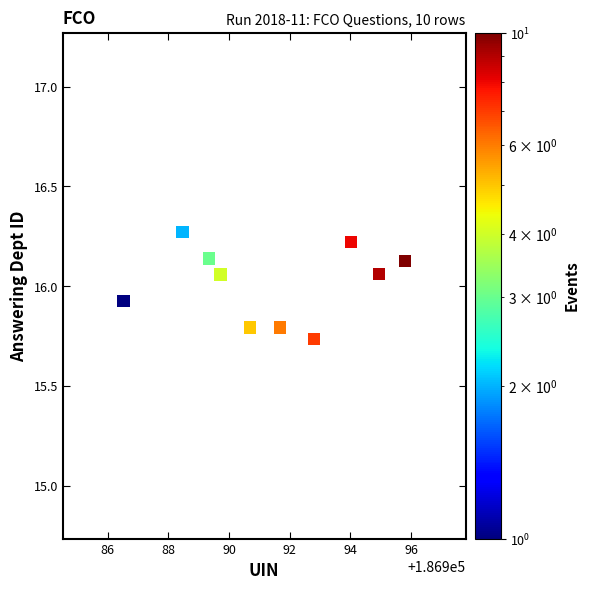

What is the average X value?

186991.4